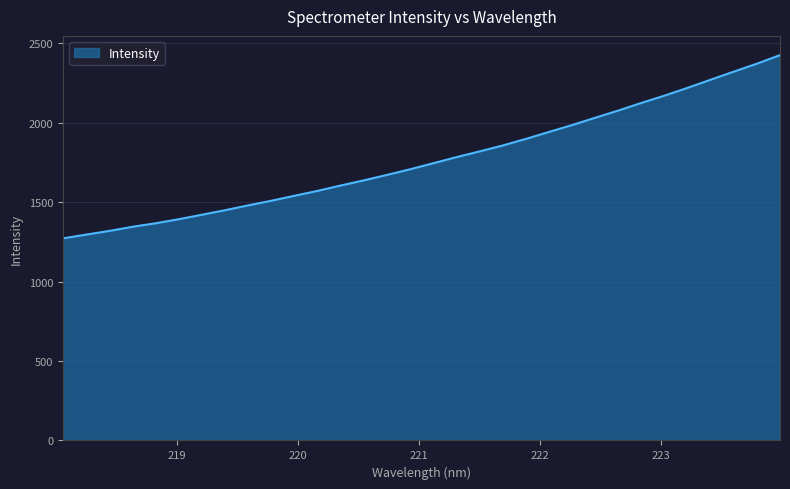

Count the number of values greater than 1745.

16